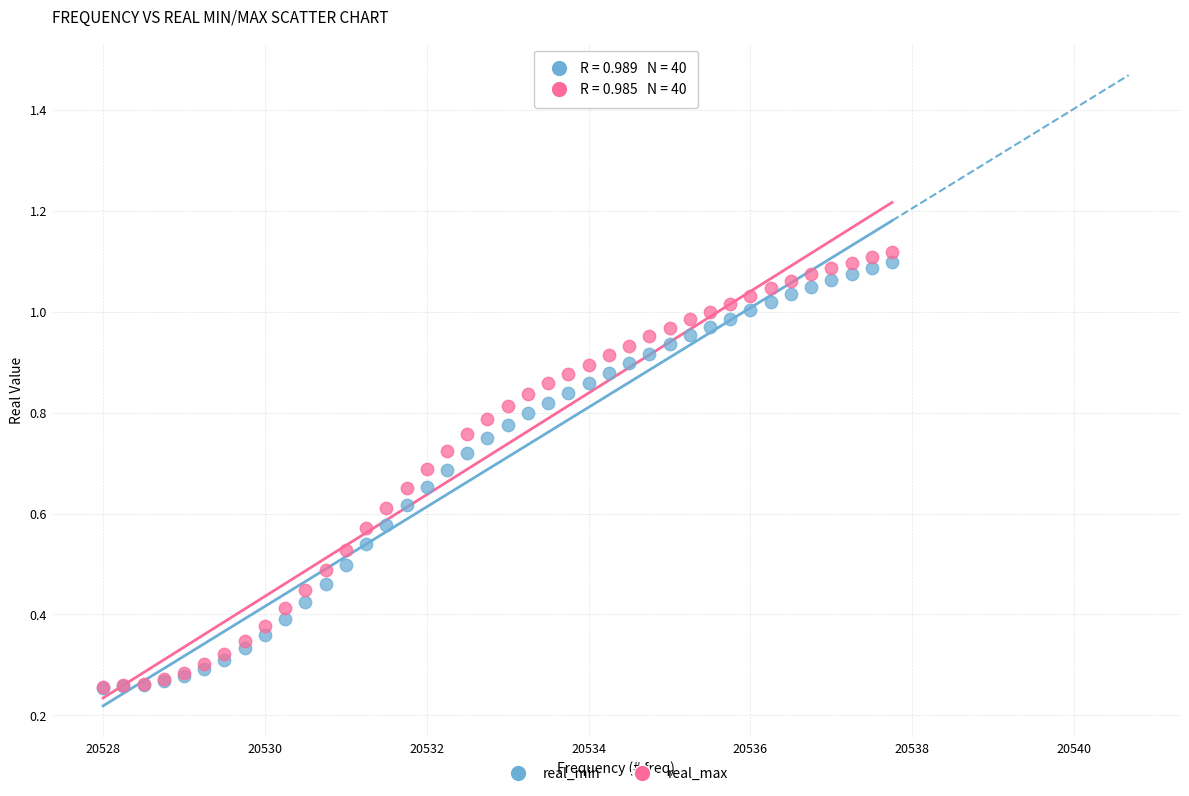

Which series has the widest spread of Y values?

real_max